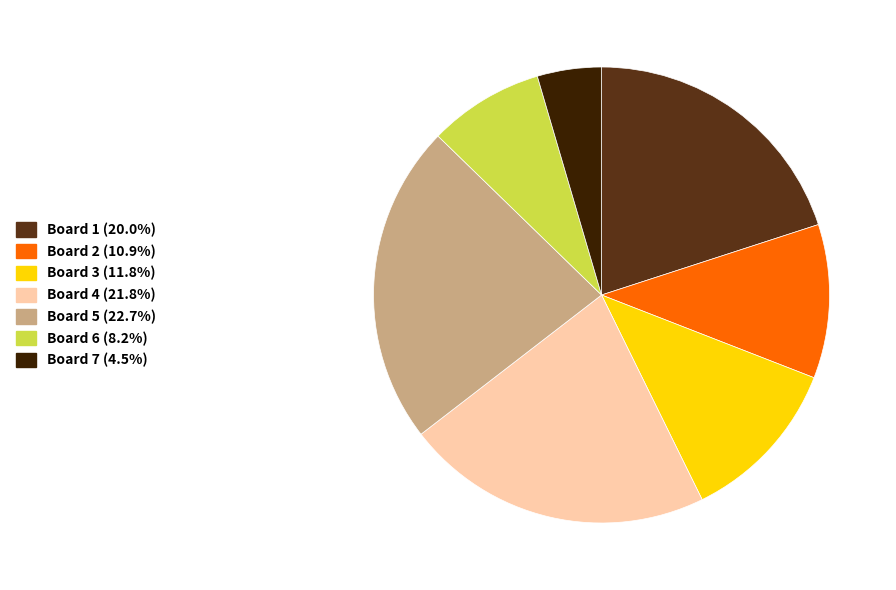

Rank the categories by value from lowest to highest.

Board 7, Board 6, Board 2, Board 3, Board 1, Board 4, Board 5